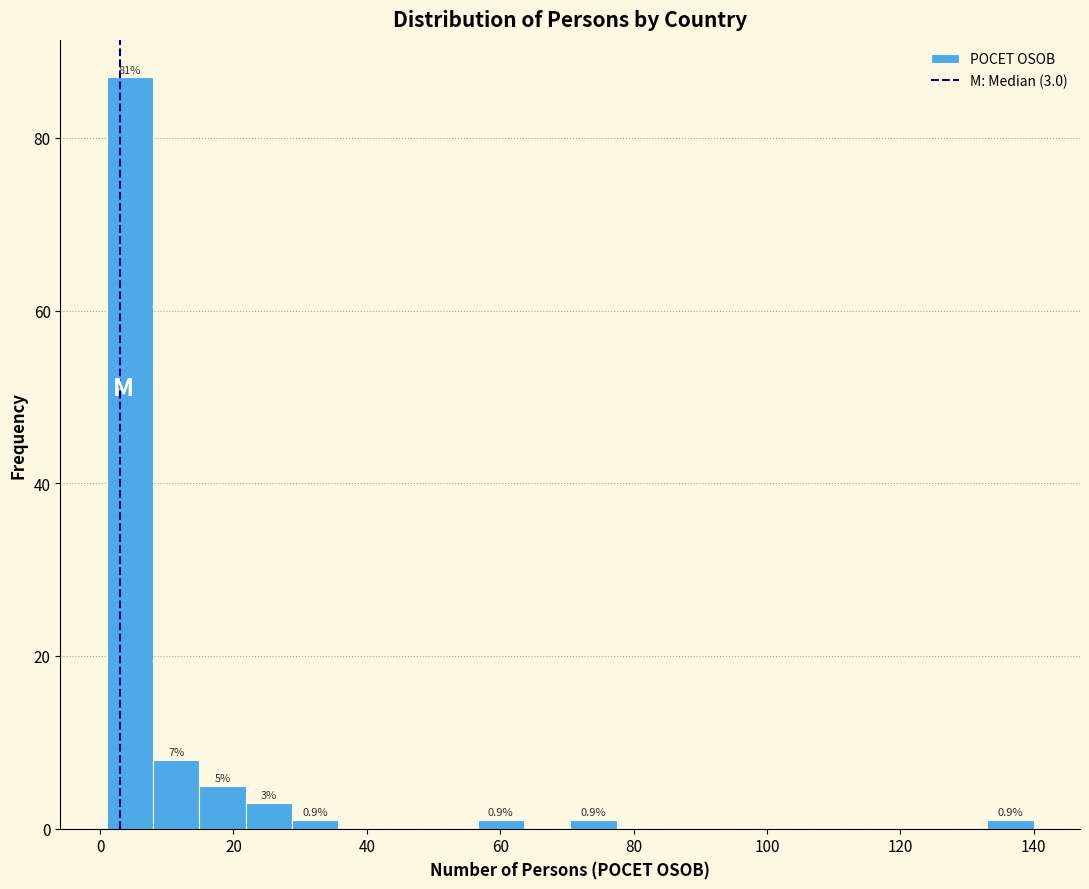

Read against the x-axis, roughly where is the centre of the tallest bar?

4